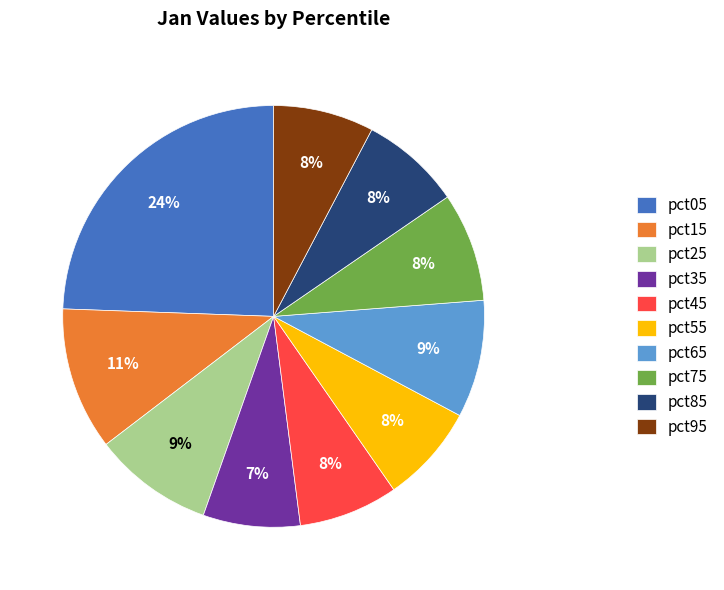

To the nearest percent, what is the combined percentage of pct15 and pct55?

19%